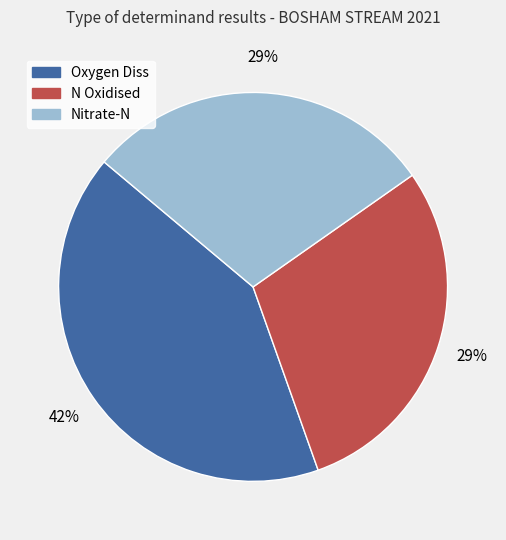

Which category has the biggest portion of the pie?

Oxygen Diss